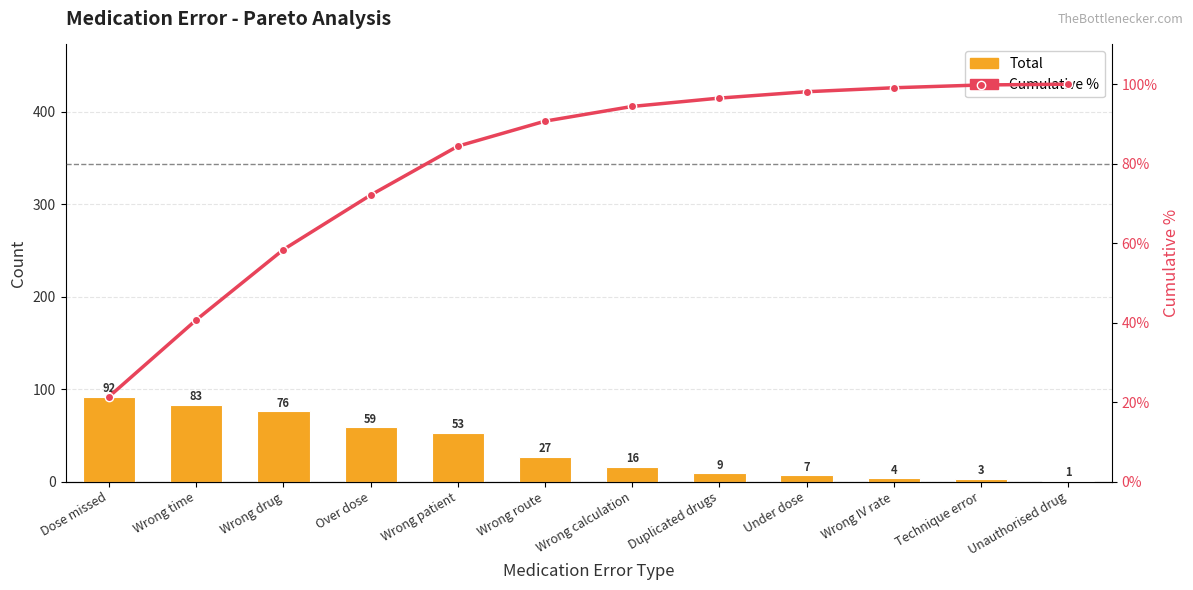

What is the highest value of the Cumulative % series?

100.0